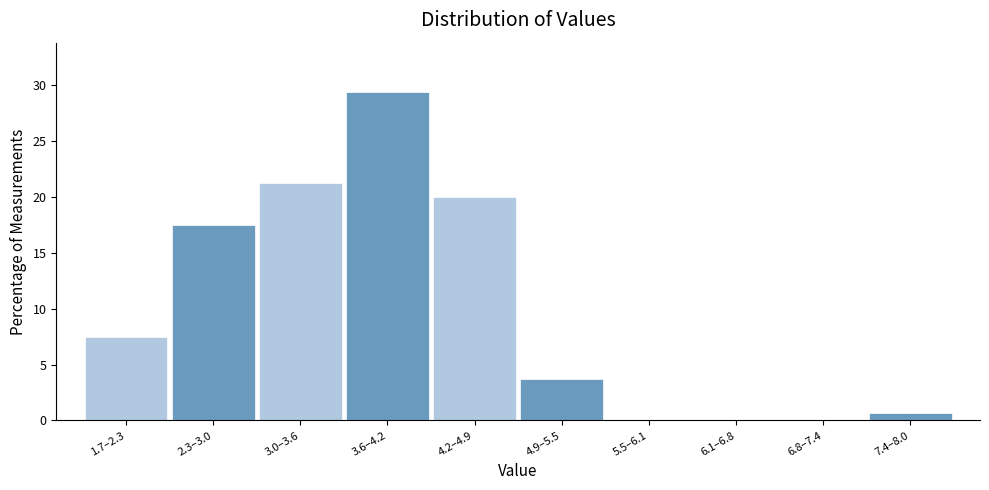

Between 4.2–4.9 and 3.0–3.6, which is larger?

3.0–3.6